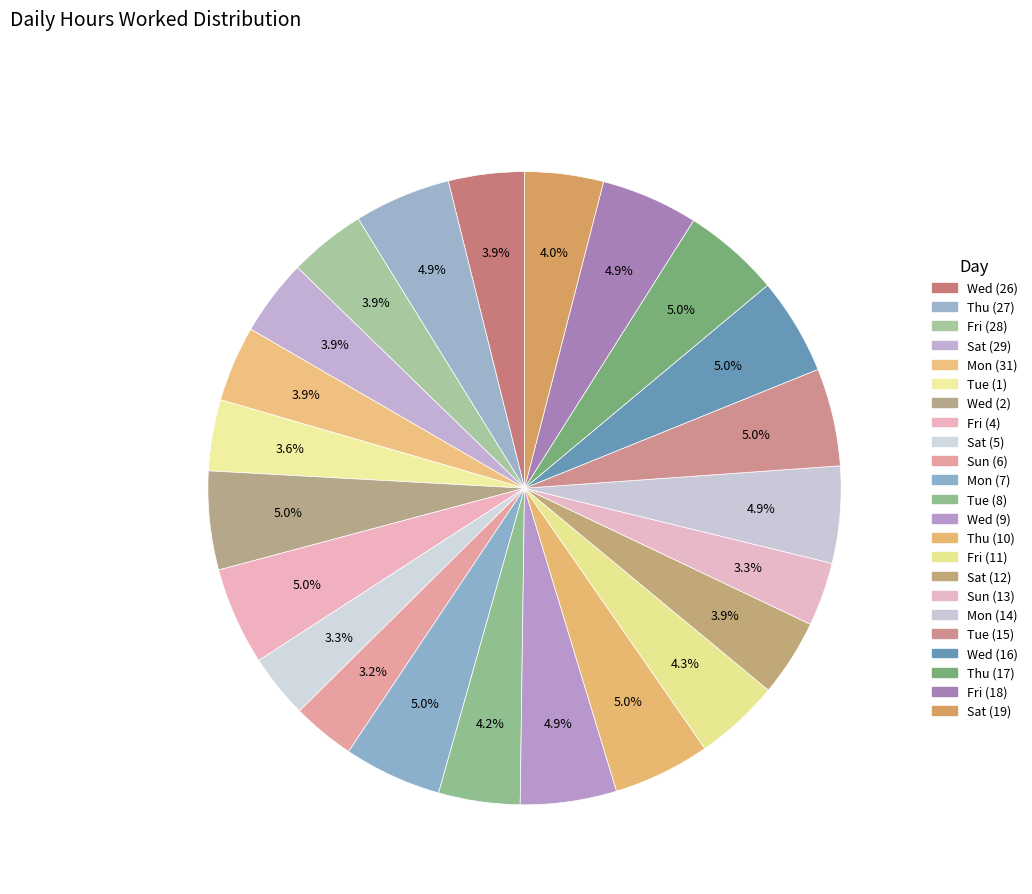

How many slices are in this pie chart?

23